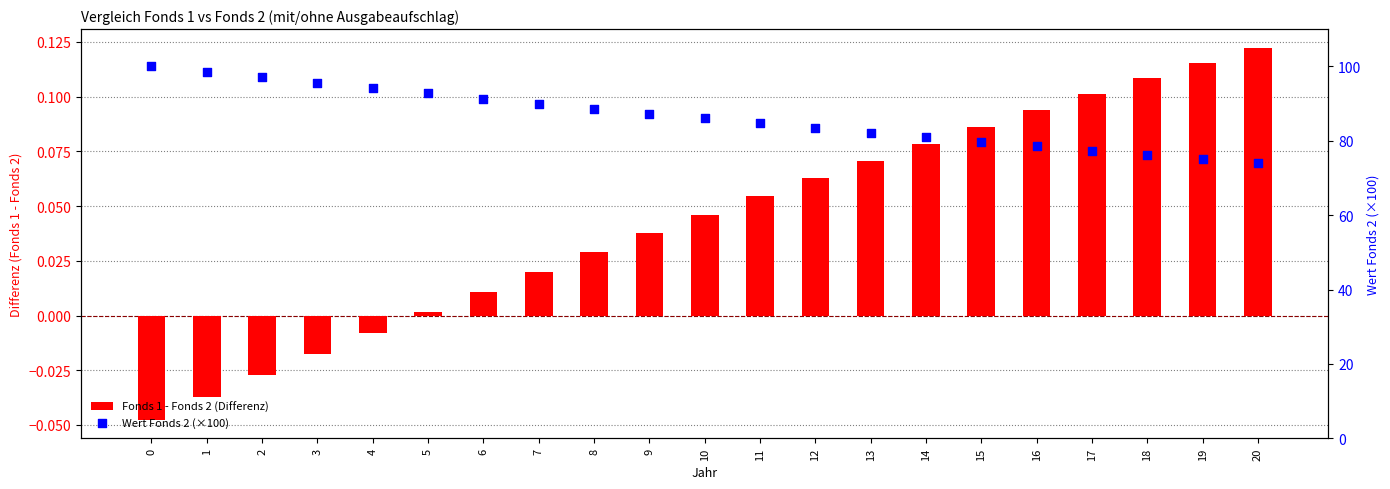

Which series has the largest total across all categories?

Wert Fonds 2 (×100)